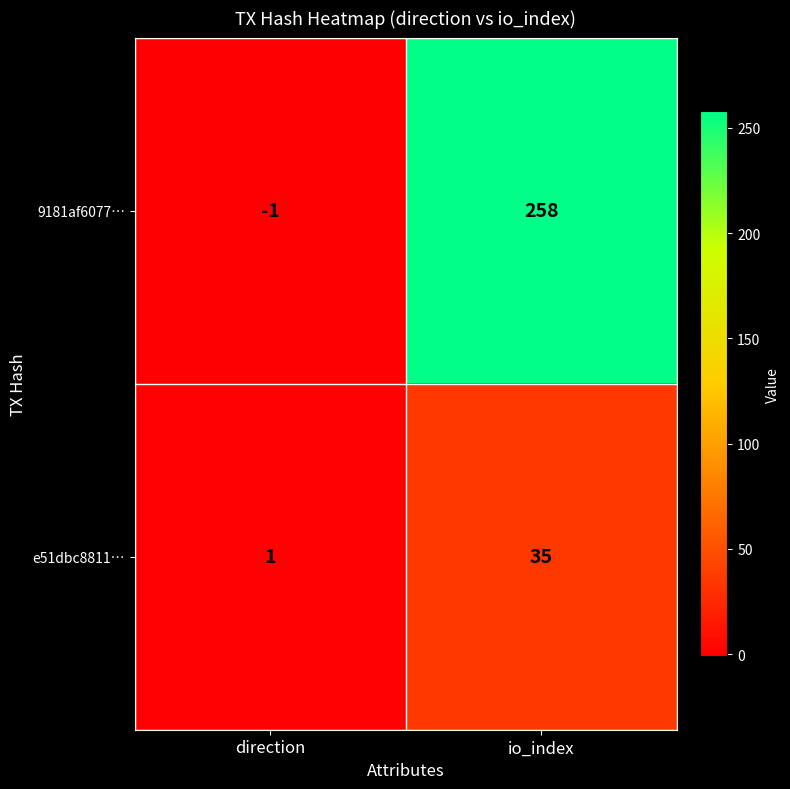

Which category has the lowest value across all series?

direction